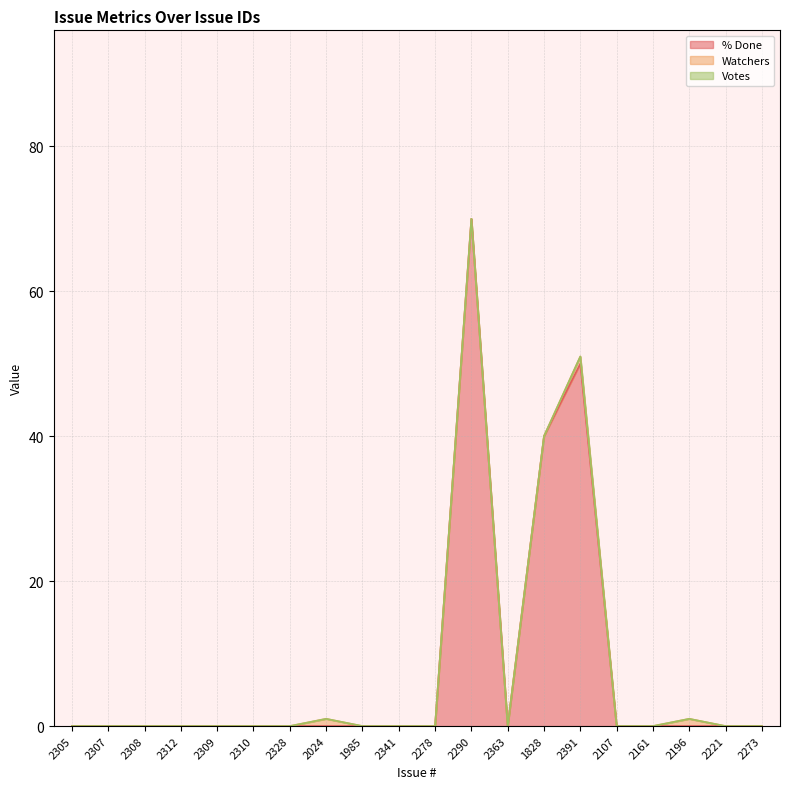

Is it true that % Done equals 59 at 1828?

False